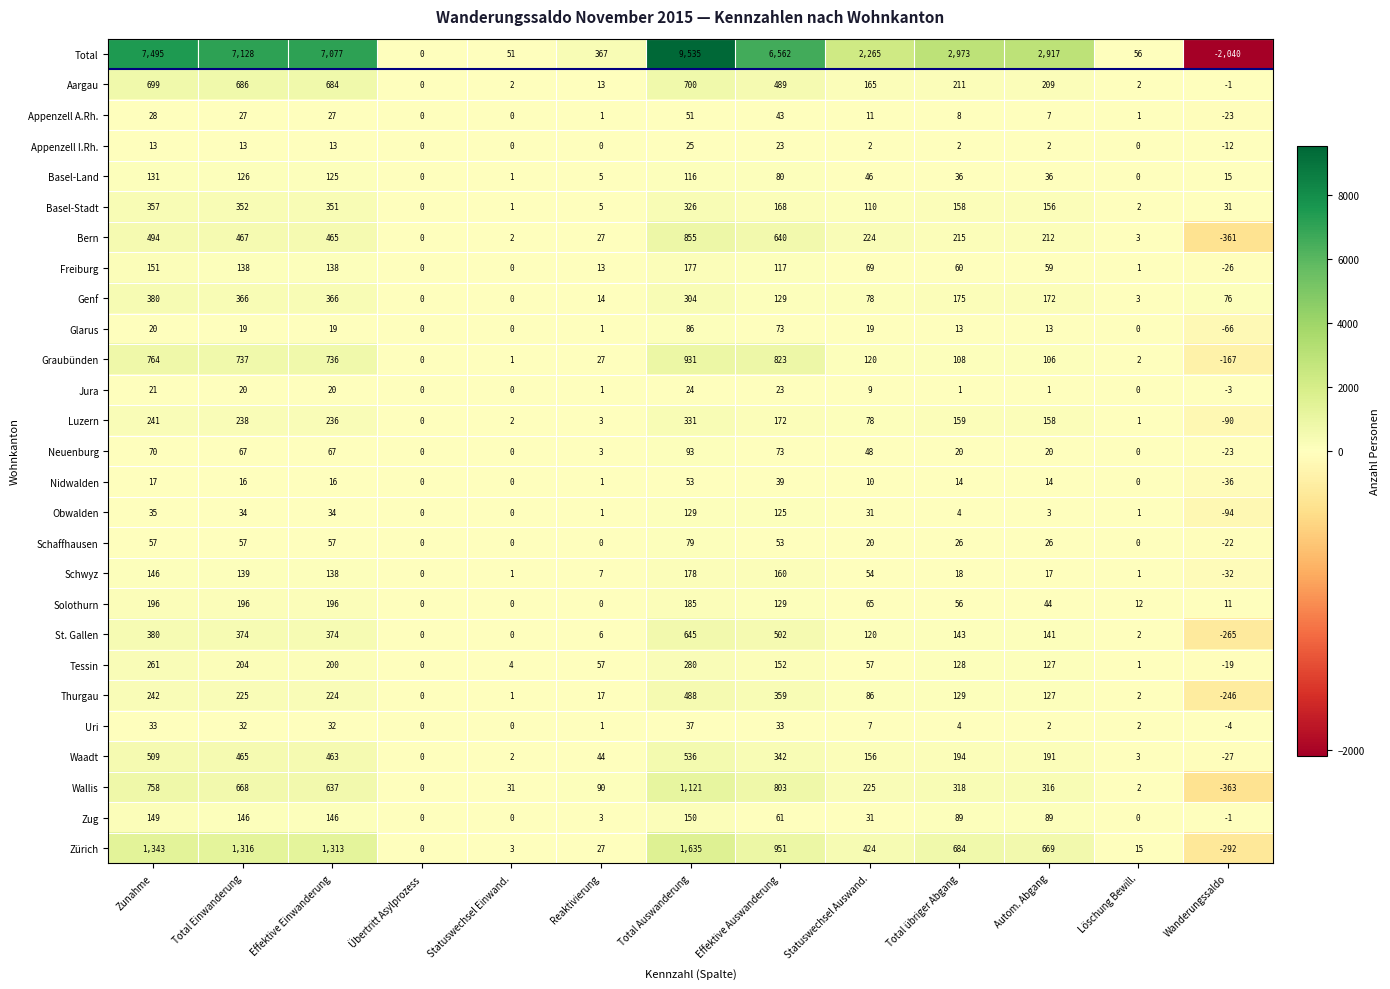

What is the spread (max minus min) of values at Zunahme?

7482